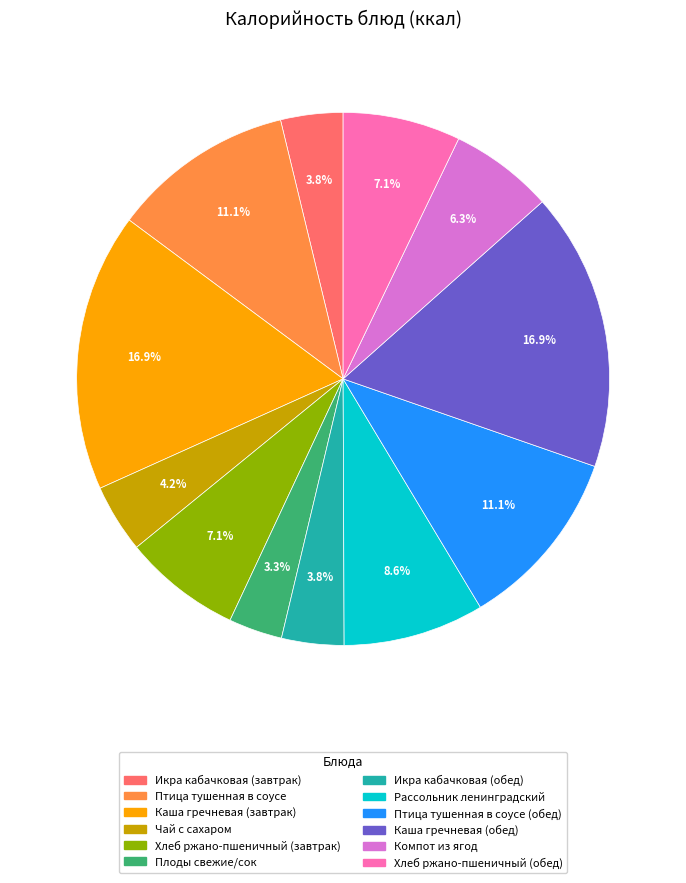

To the nearest percent, what is the difference between the largest and smallest slice percentages?

14%